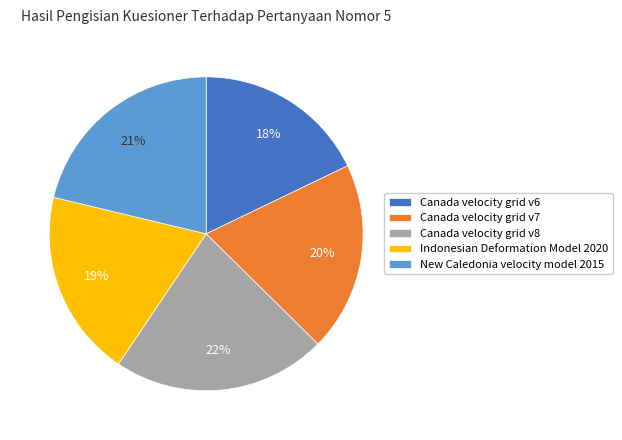

Does Canada velocity grid v8 account for over 50% of the chart?

No